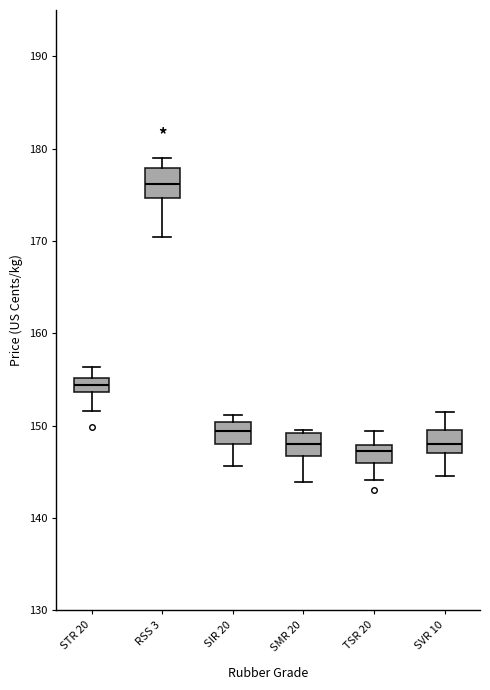

Which box's median line is the highest?

RSS 3